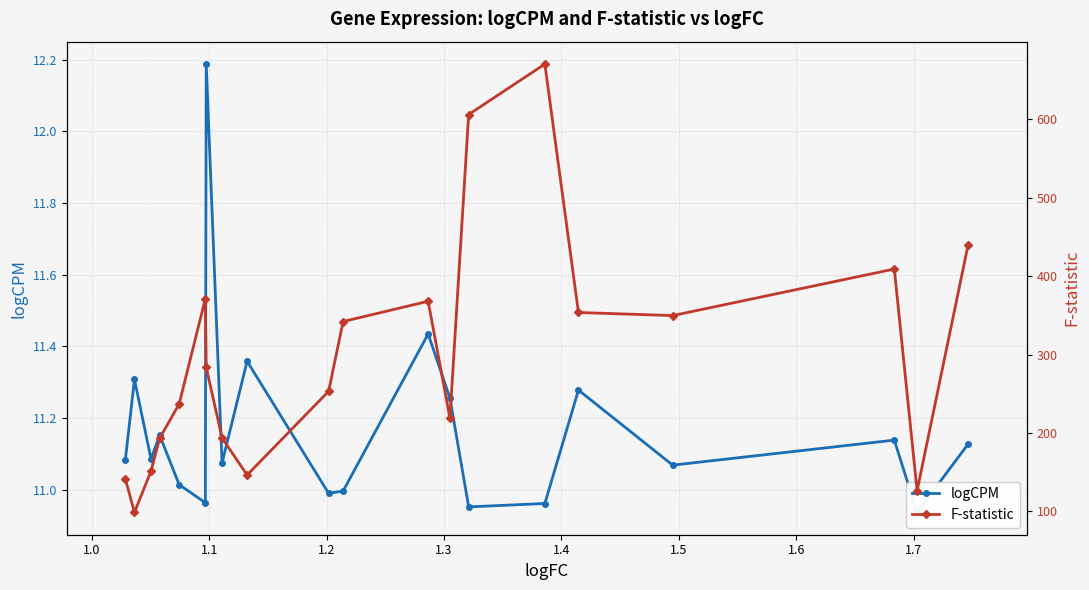

List the series in order of their peak value, lowest first.

logCPM, F-statistic